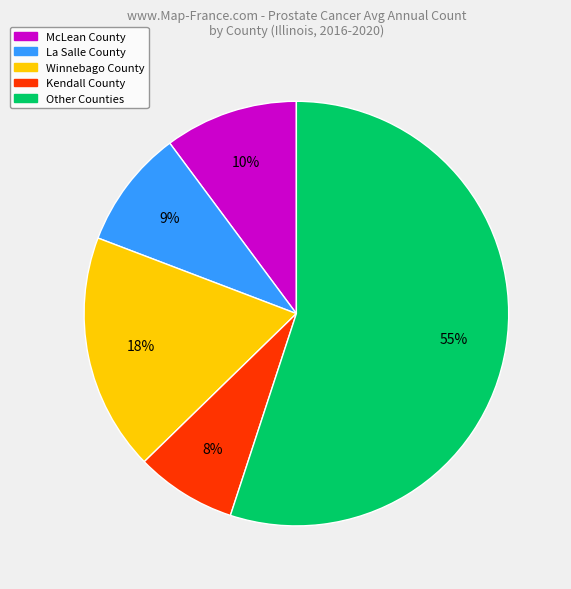

To the nearest percent, what is the difference between the largest and smallest slice percentages?

47%